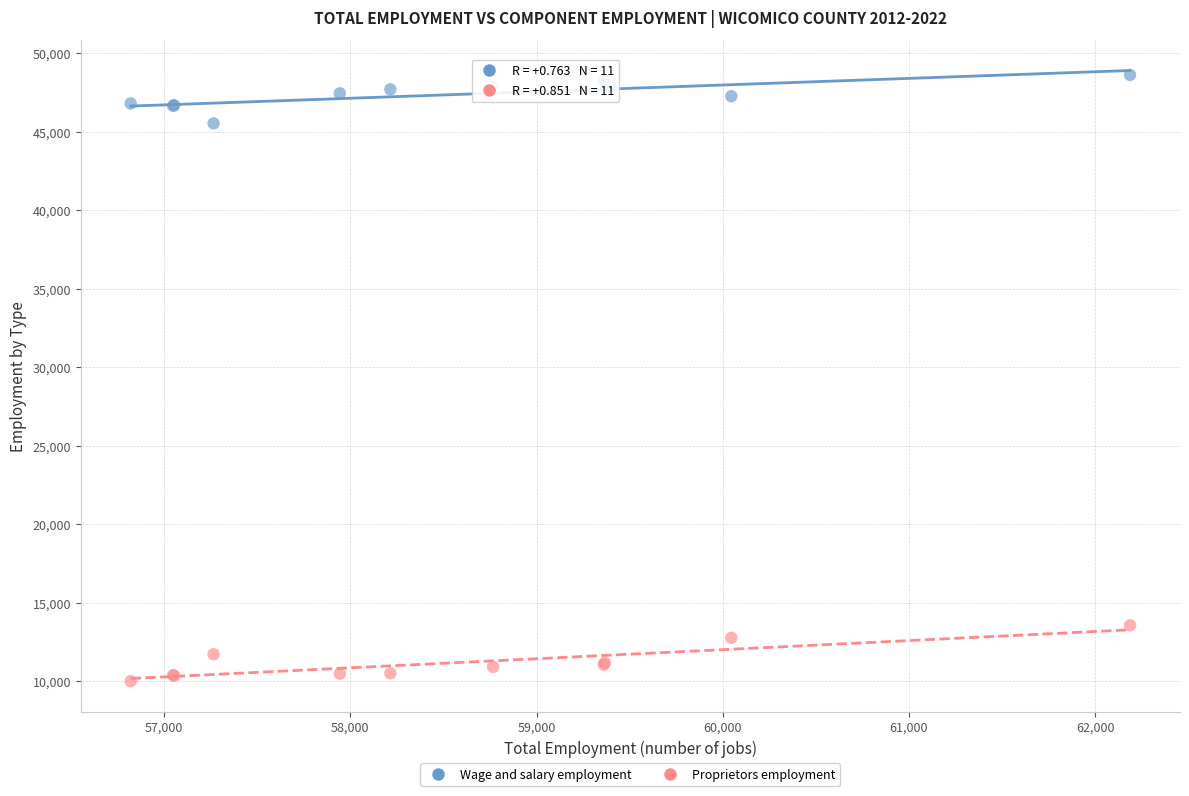

Across all series, what Y value is closest to 29318?

13572